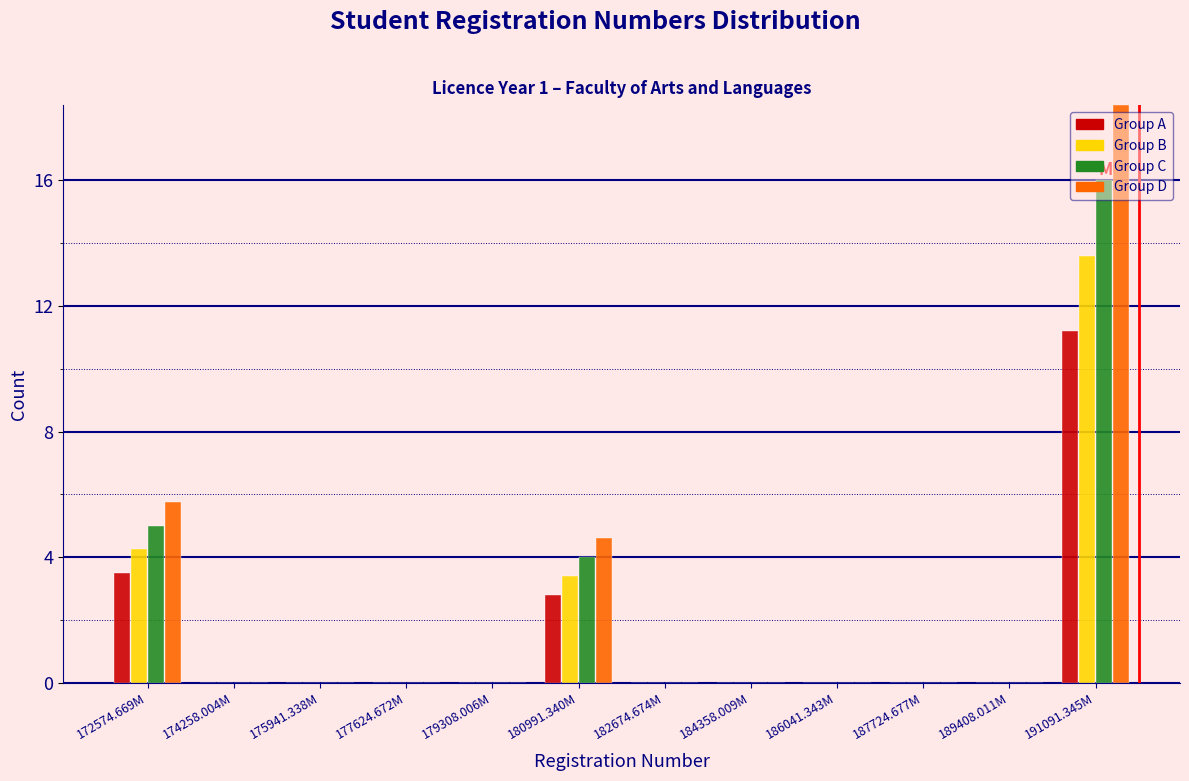

At which label does Group D reach its peak?

191091.345M